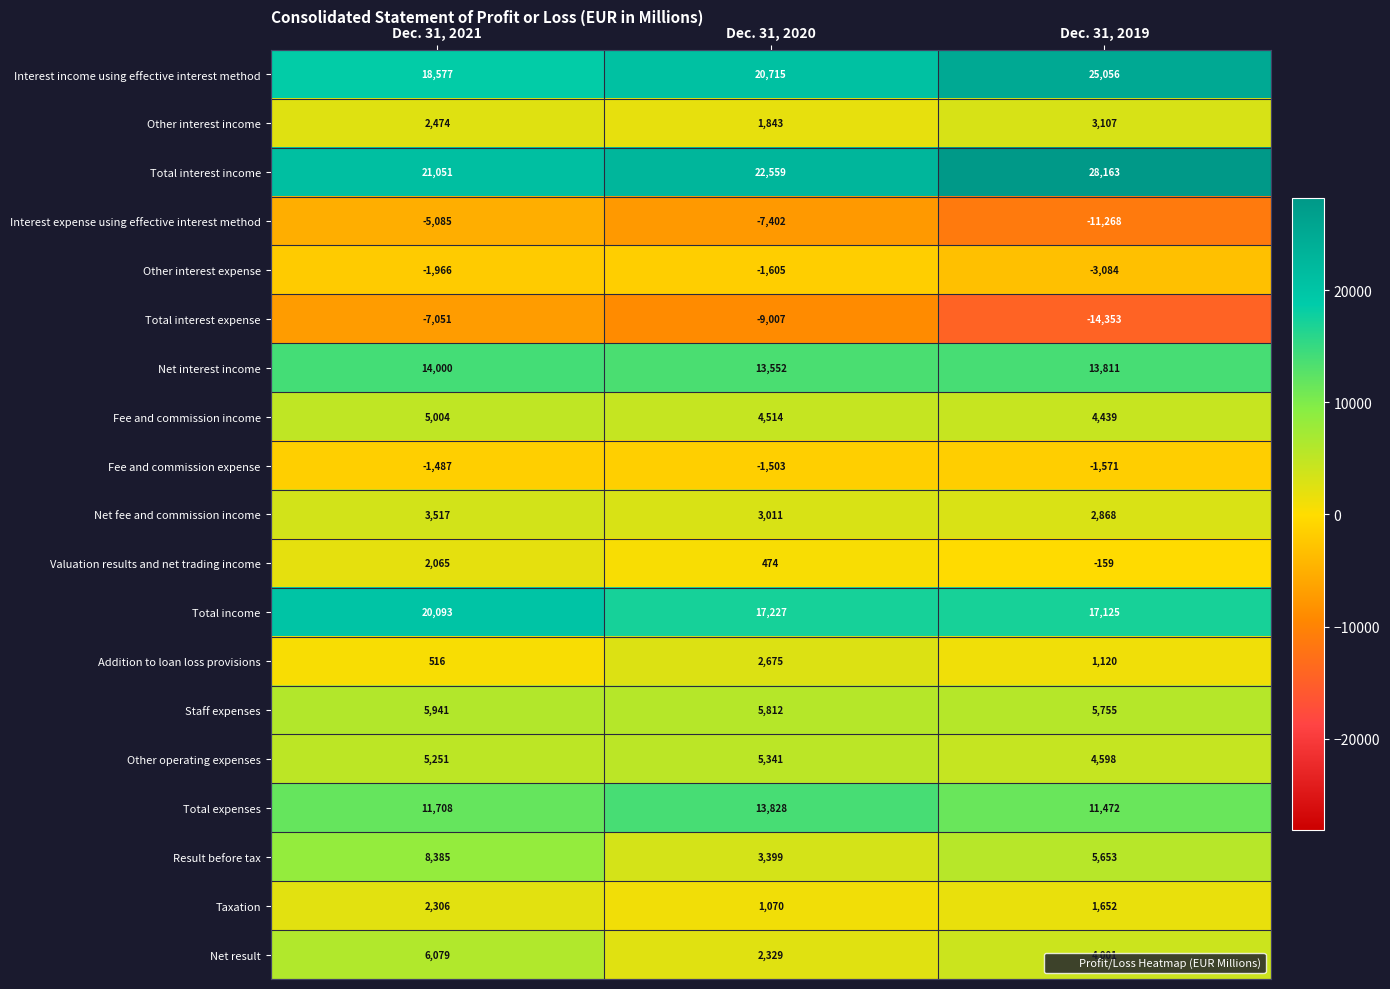

At which category is the sum across all series the highest?

Dec. 31, 2021